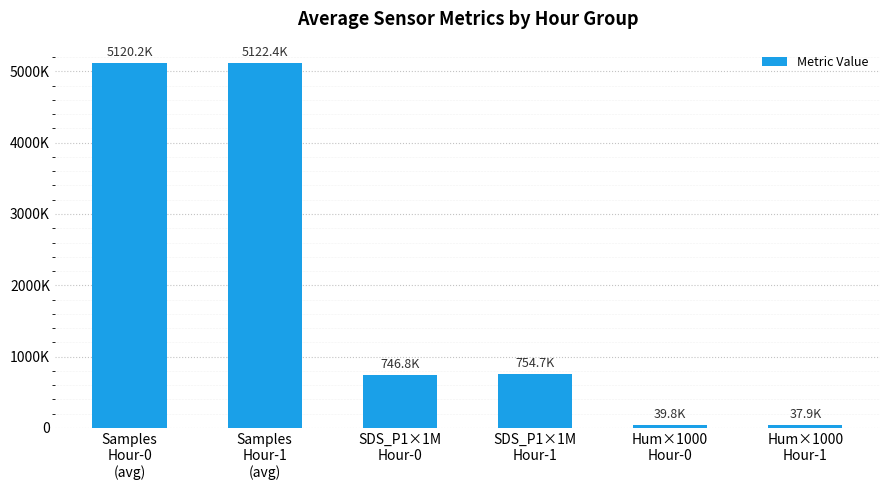

What is the label of the 6th bar from the right?

Samples
Hour-0
(avg)